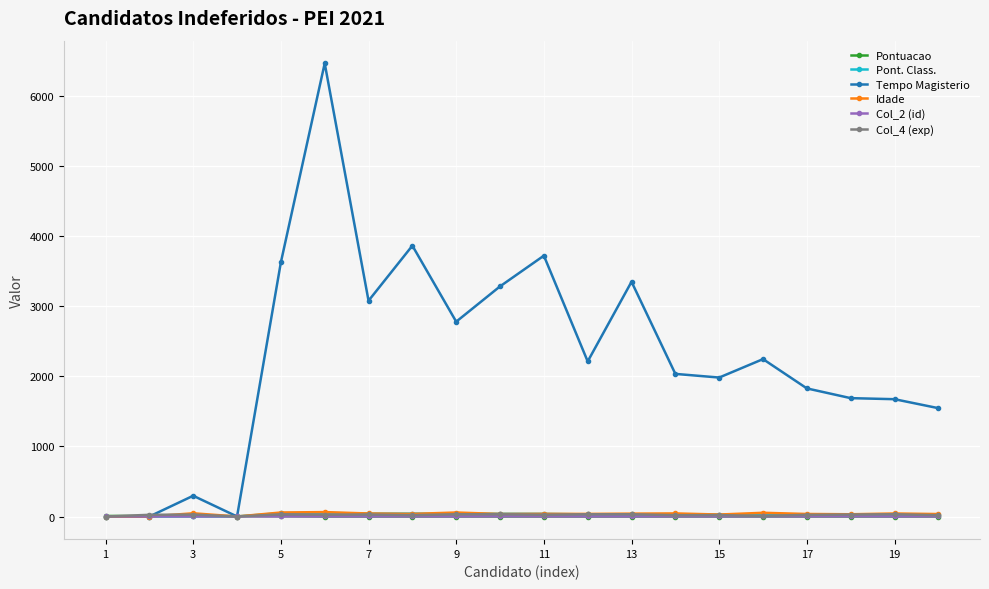

Which series has the largest range (max minus min)?

Tempo Magisterio